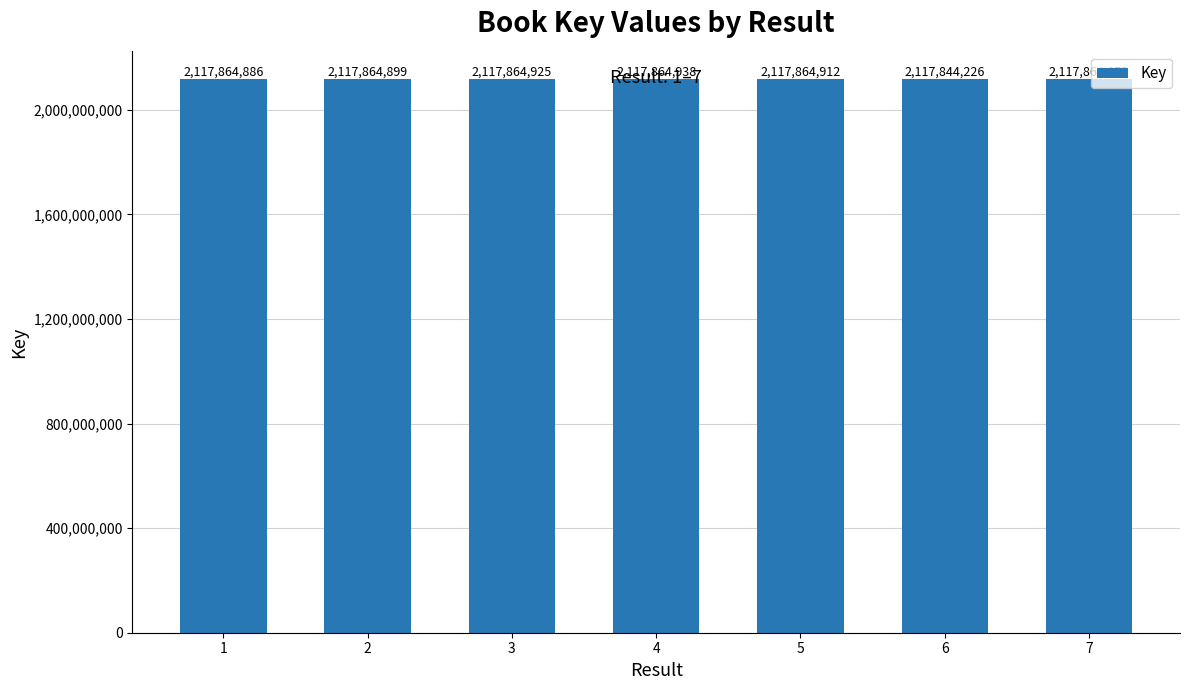

What is the difference between the values at 6 and 3?

20699